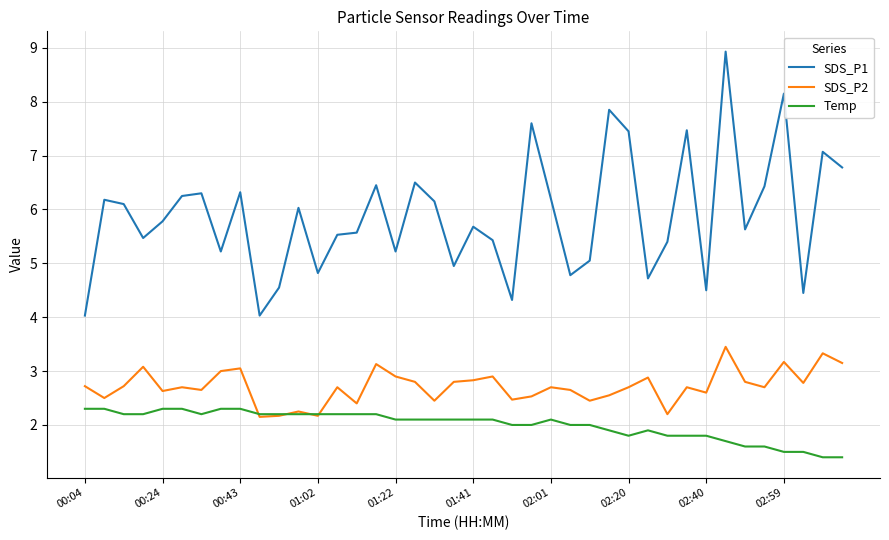

Which series has the largest range (max minus min)?

SDS_P1